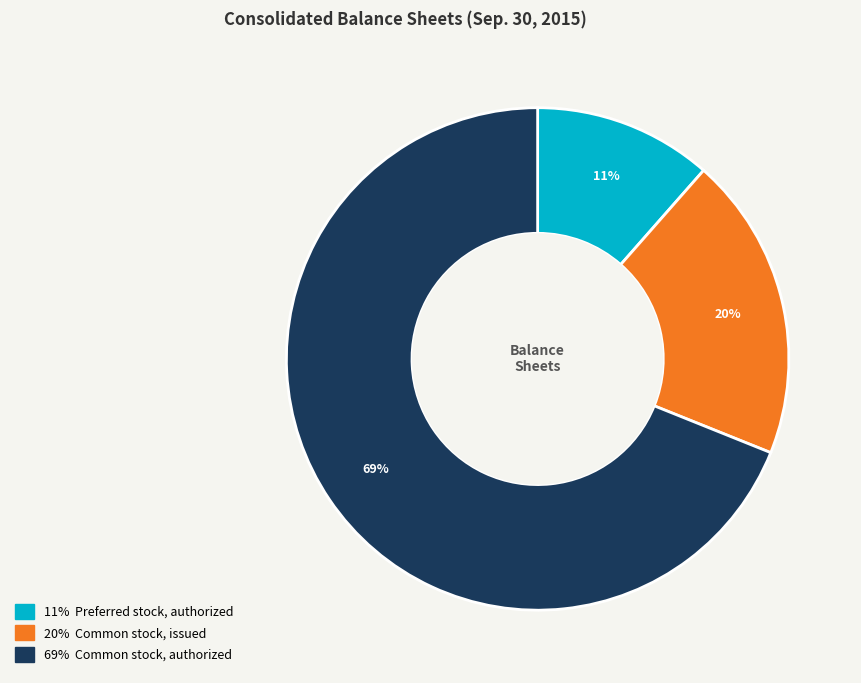

Is it true that 20% Common stock, issued is 30% of the pie?

False